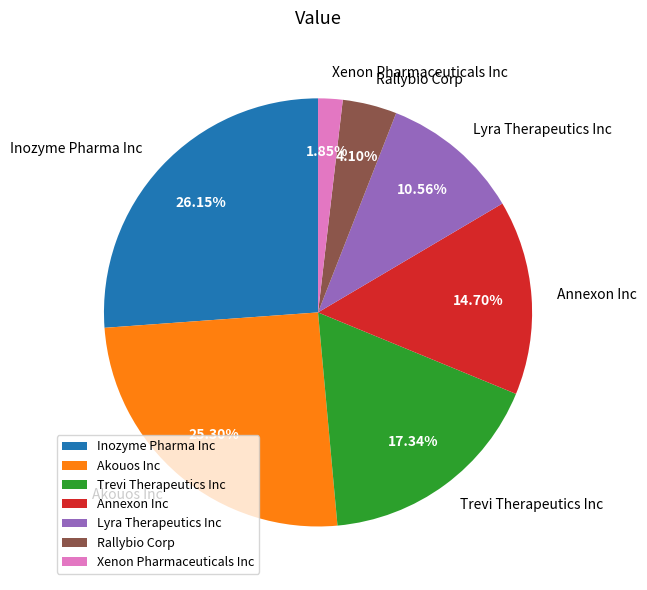

To the nearest percent, what is the combined percentage of Inozyme Pharma Inc and Xenon Pharmaceuticals Inc?

28%